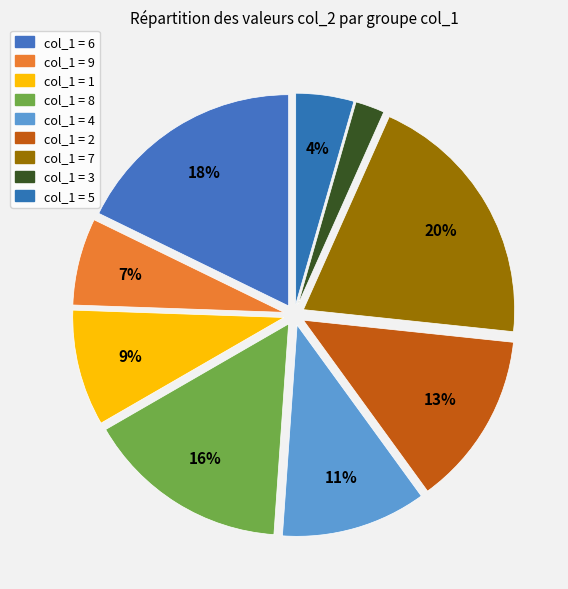

How many segments does this pie chart have?

9